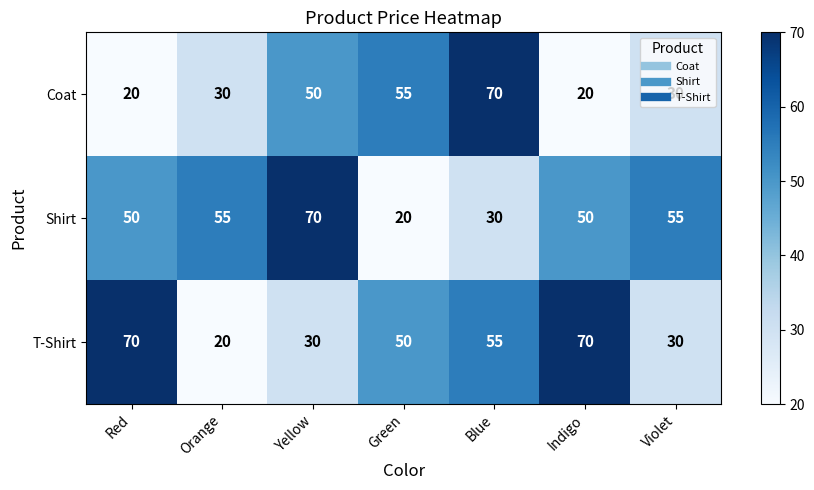

What is the spread (max minus min) of values at Green?

35